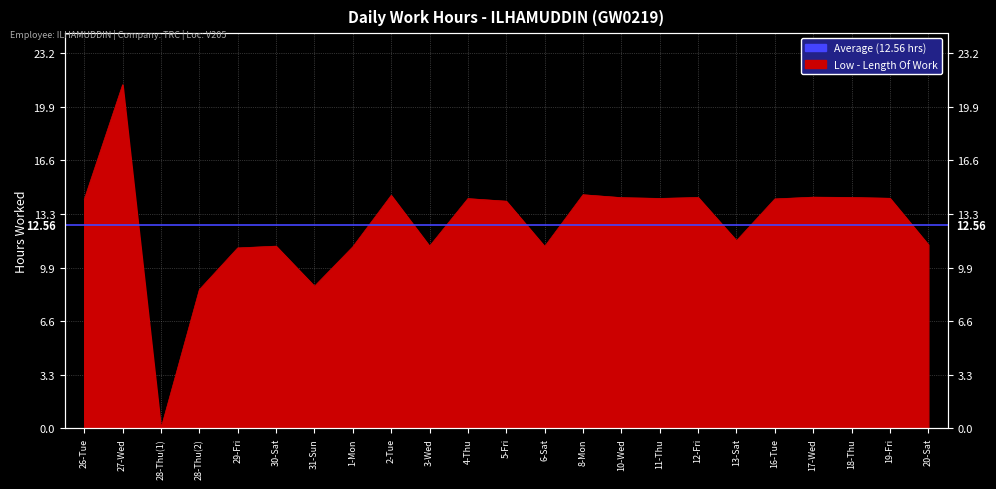

Which label corresponds to the smallest value in the chart?

28-Thu(1)